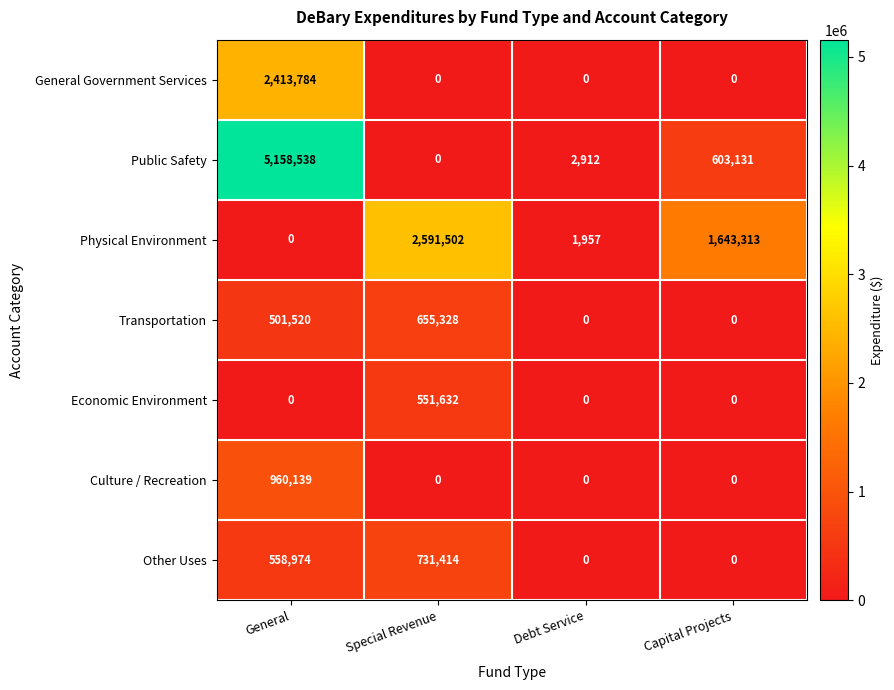

Which series changed the most between Special Revenue and Debt Service?

Physical Environment